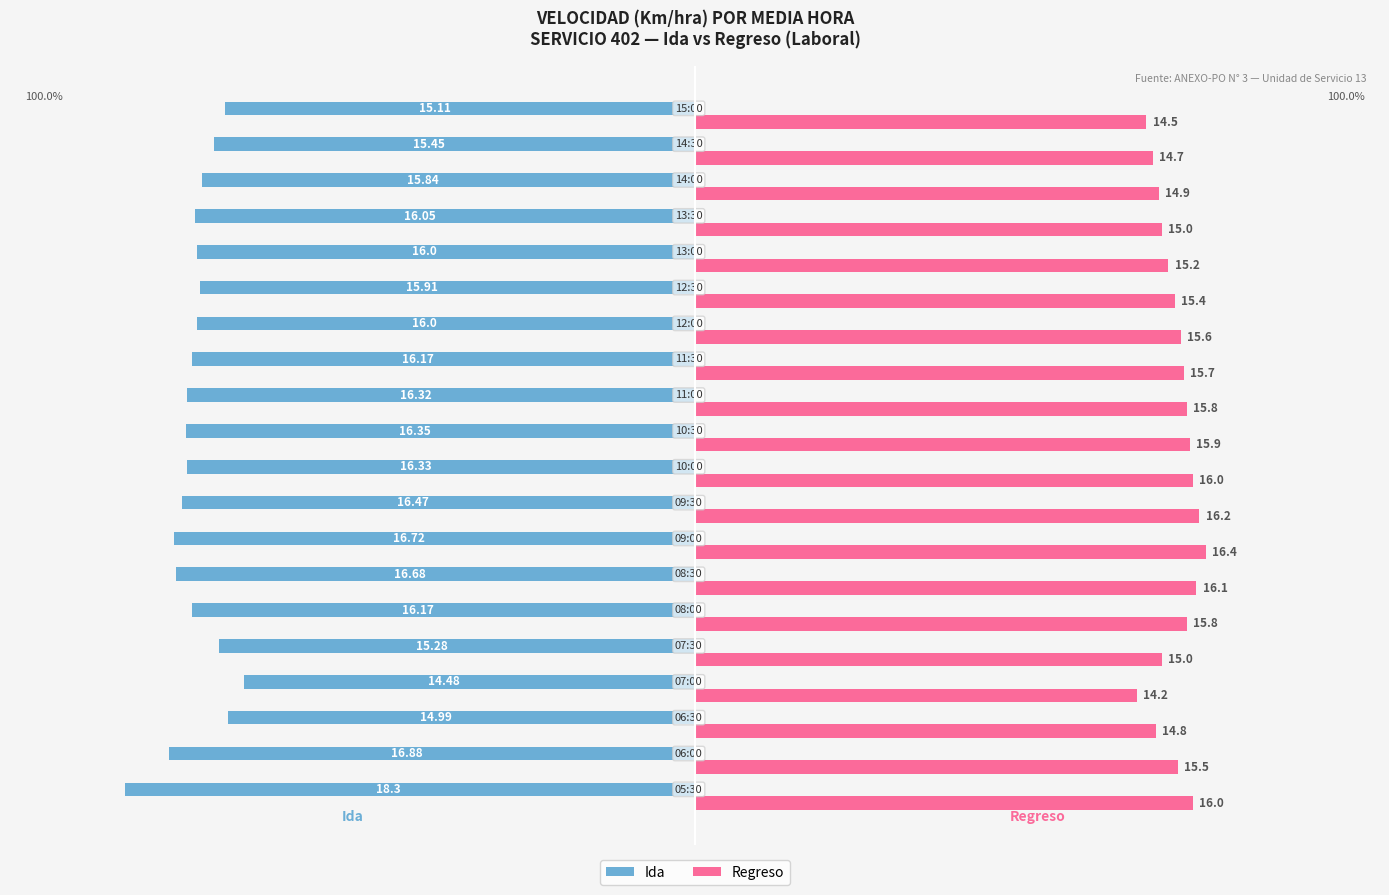

Rank the series by their maximum value, from highest to lowest.

Regreso, Ida